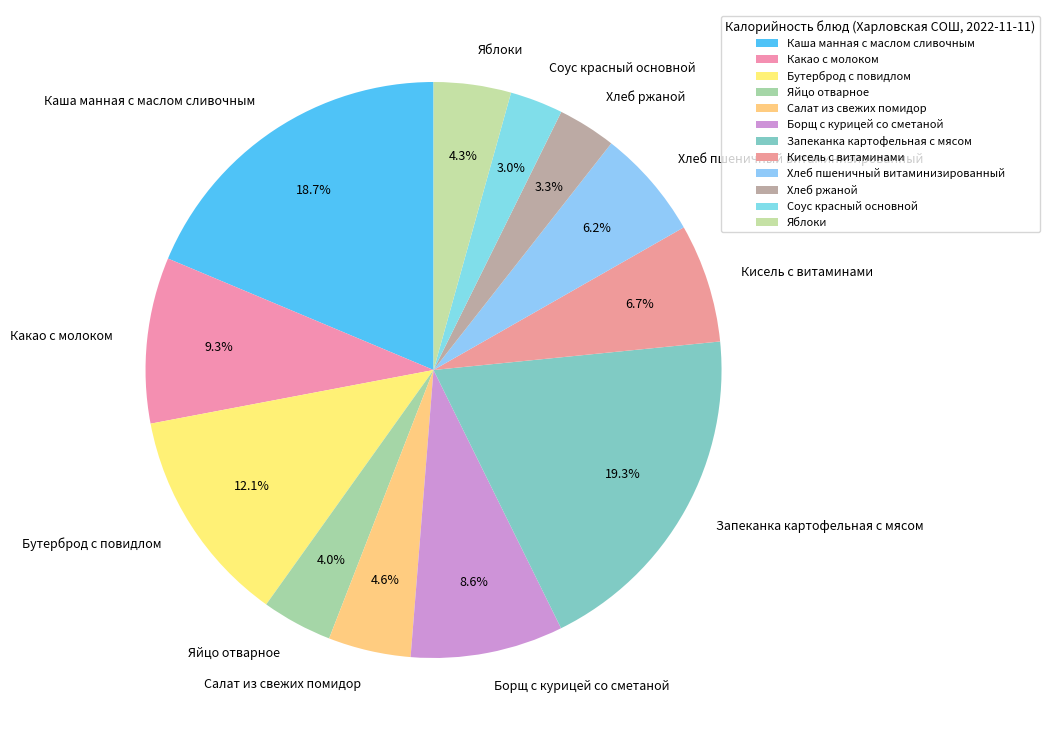

To the nearest percent, what is the difference between the Соус красный основной and Салат из свежих помидор slice percentages?

2%